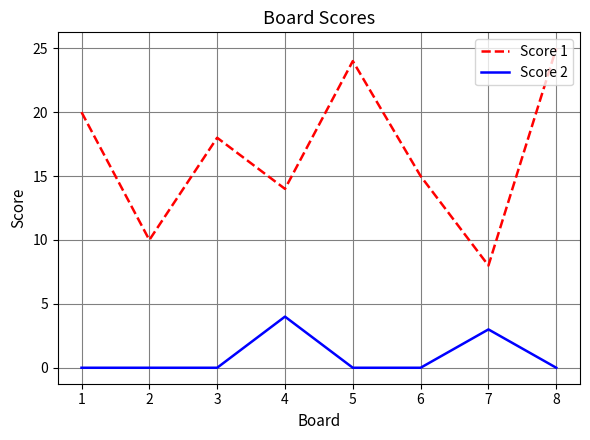

Count the number of data series in this chart.

2